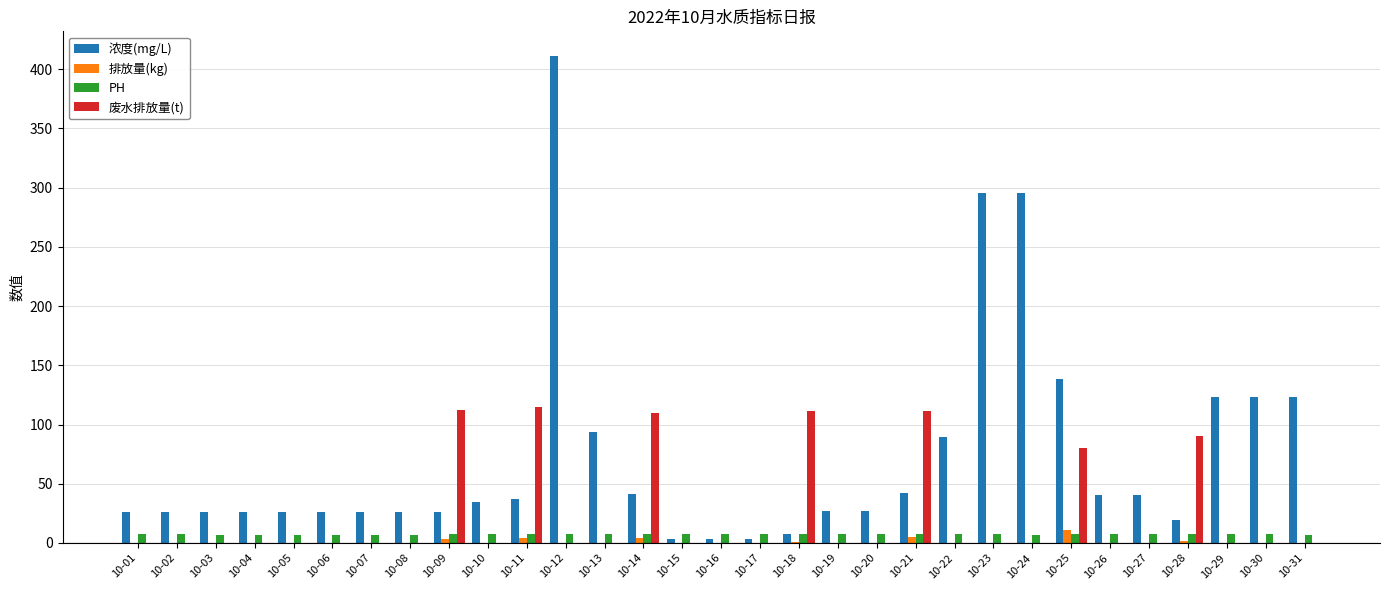

Between 10-27 and 10-29, which series saw the biggest shift?

浓度(mg/L)